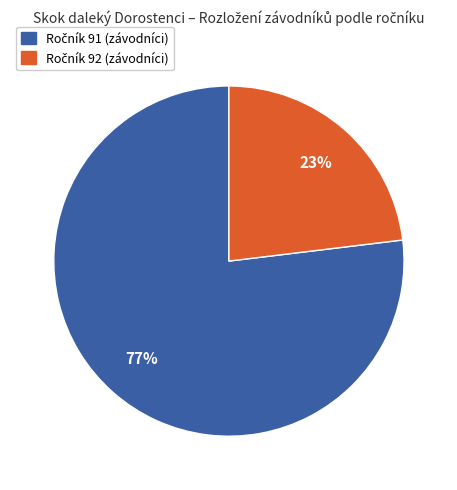

Does any single category account for the majority?

Yes